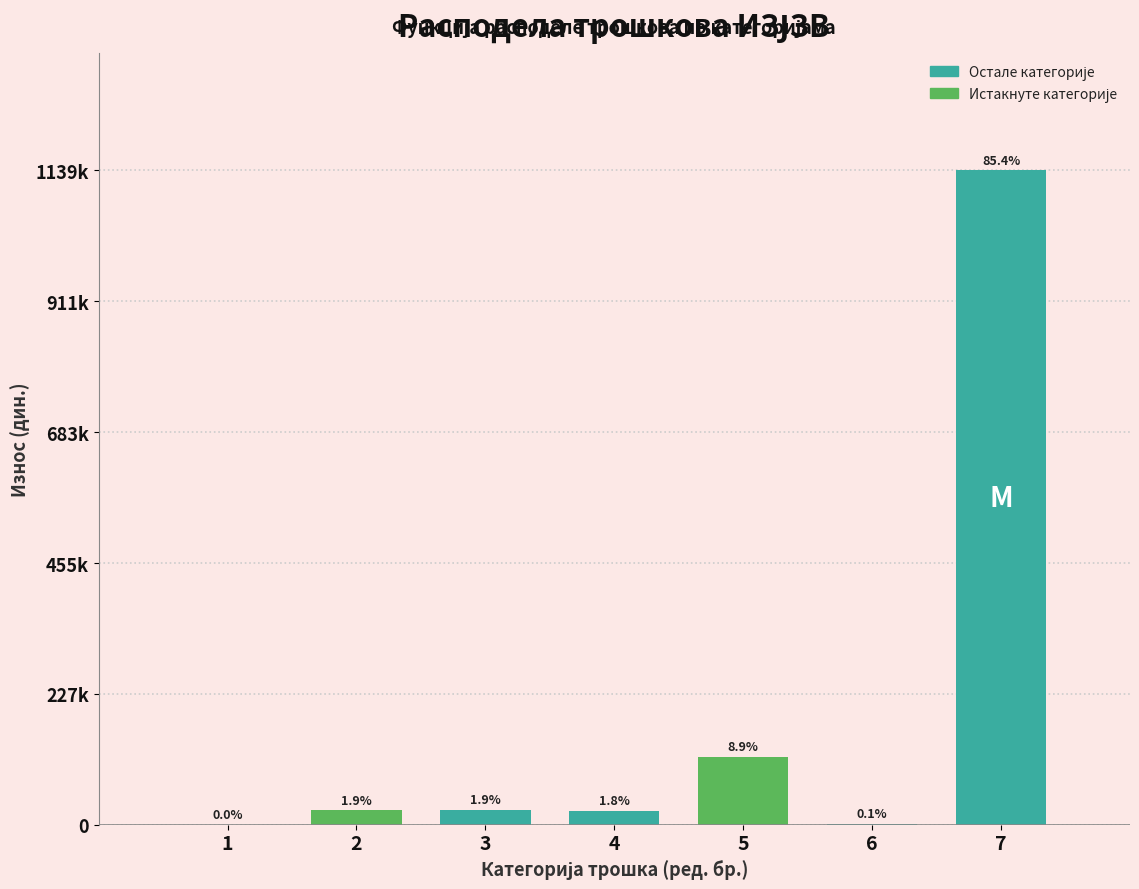

Are the bars horizontal?

No